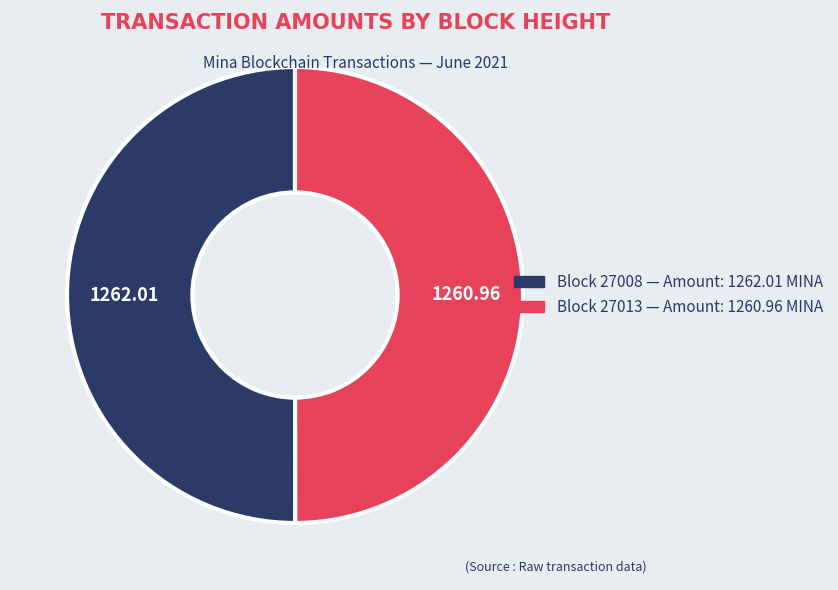

Count the number of slices in the pie.

2